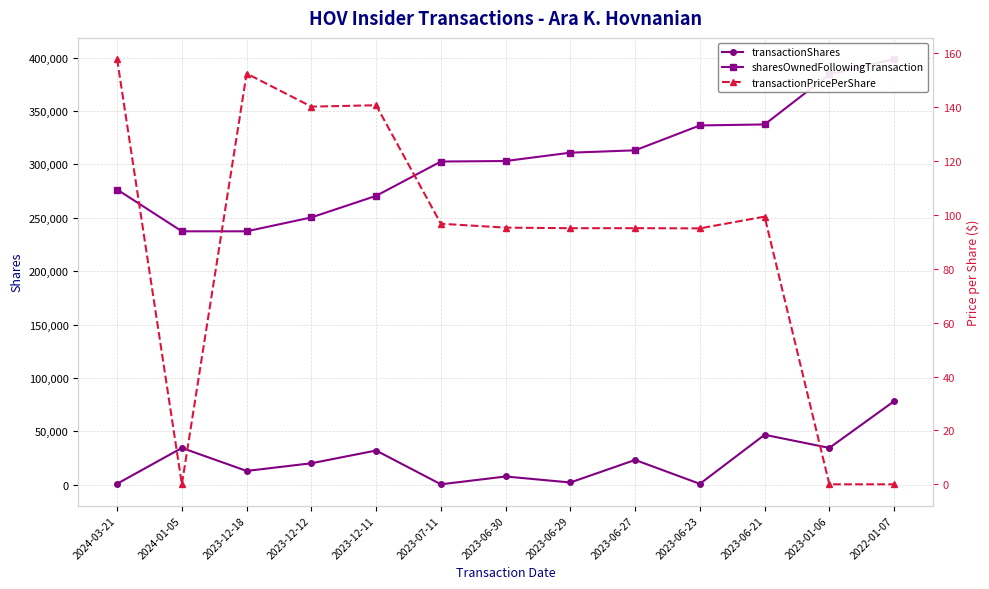

At how many categories does at least one series exceed 88015?

13